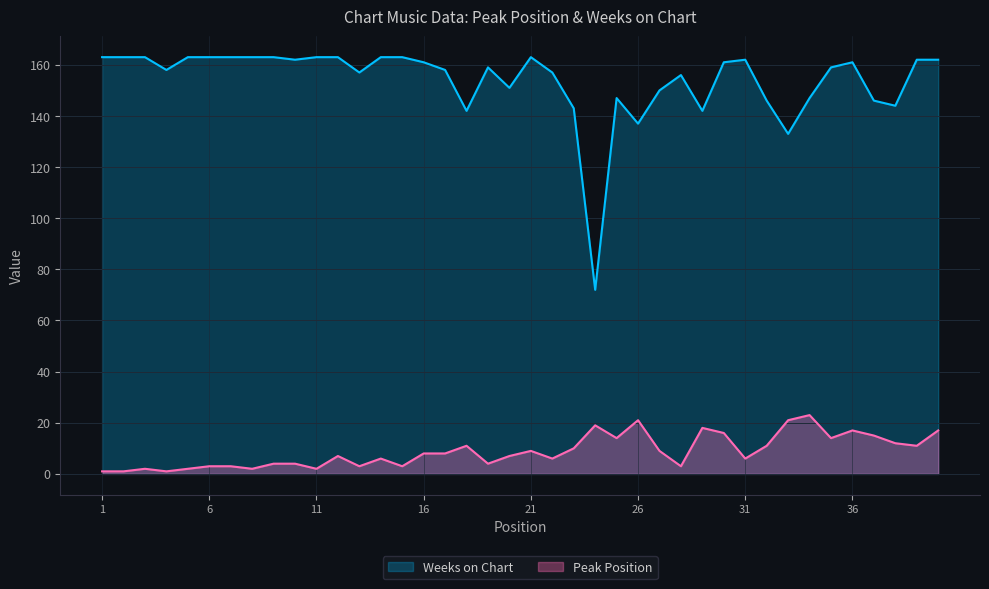

True or false: Weeks on Chart and Peak Position intersect in this chart.

False